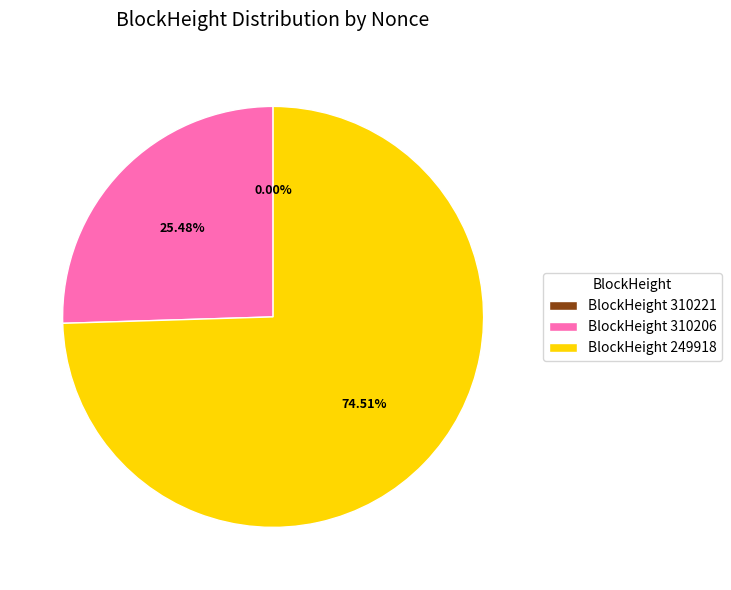

Which slice represents more than half of the pie?

BlockHeight 249918